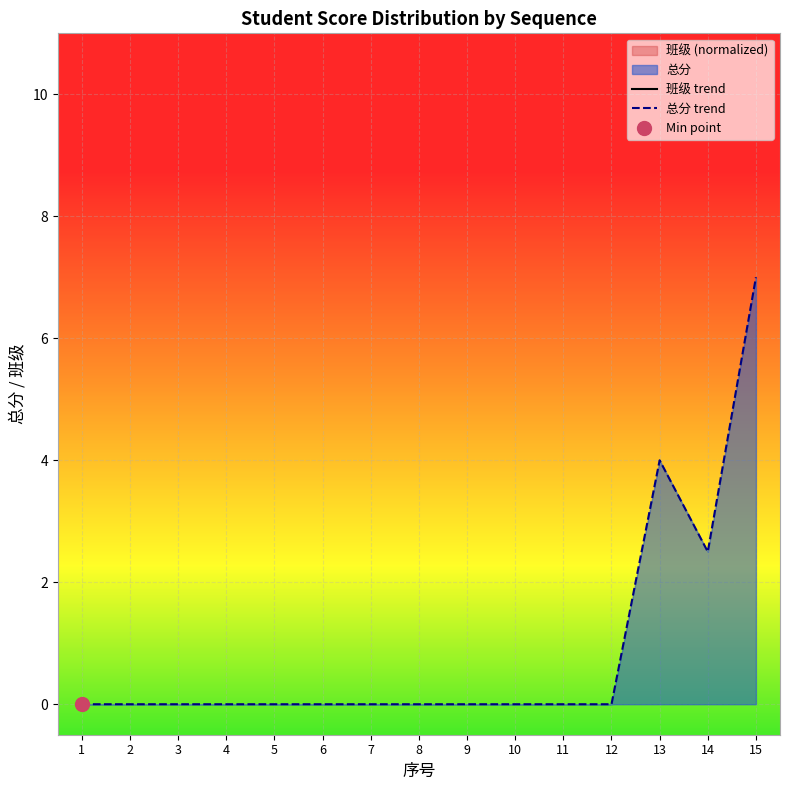

Rank the categories by value from lowest to highest.

1, 2, 3, 4, 5, 6, 7, 8, 9, 10, 11, 12, 14, 13, 15